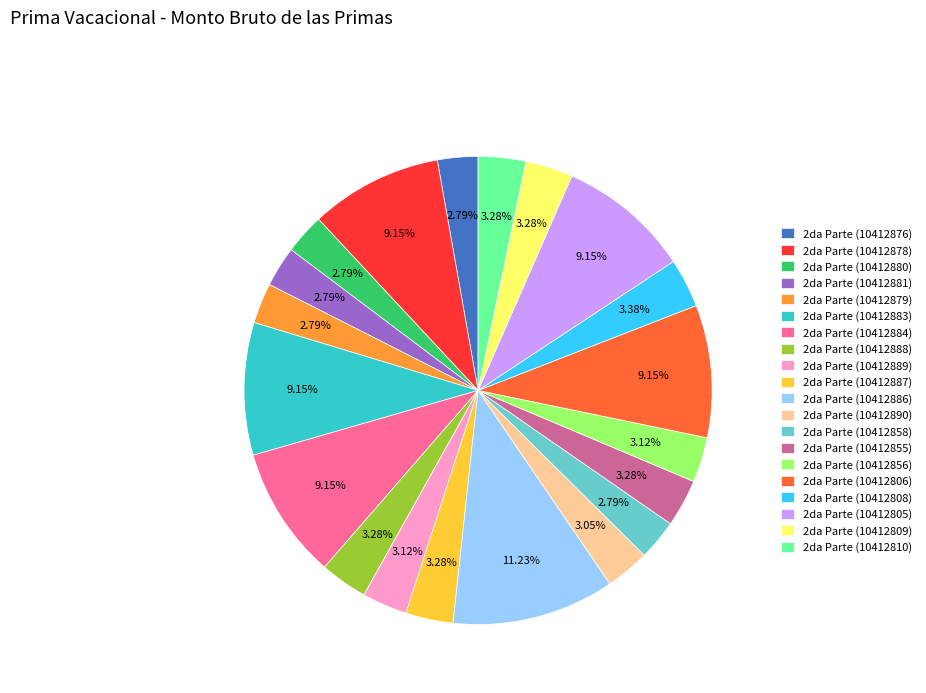

Do 2da Parte (10412883) and 2da Parte (10412805) together represent more than half of the pie?

No